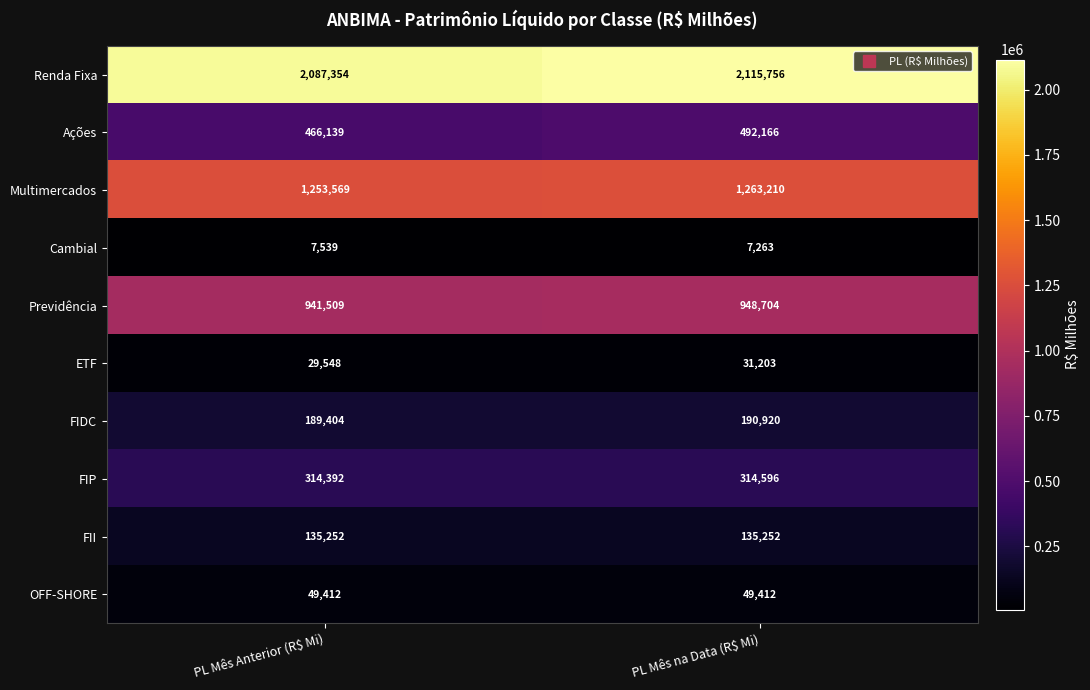

What is the difference between the maximum and minimum values in the FIDC series?

1516